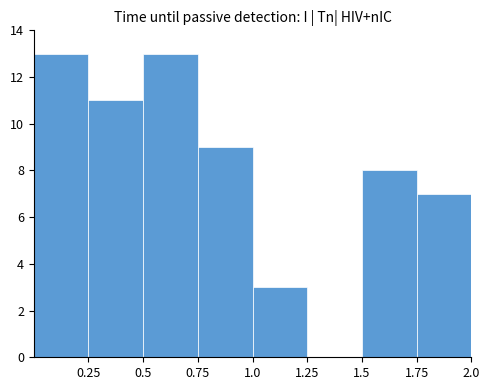

Reading left to right, list every bar in this chart as the range it spans on the x-axis followed by its height. The values are not printed on the chart, so give them approximately, as read against the axis.

0.00 to 0.25: 13
0.25 to 0.50: 11
0.50 to 0.75: 13
0.75 to 1.00: 9
1.00 to 1.25: 3
1.25 to 1.50: 0
1.50 to 1.75: 8
1.75 to 2.00: 7